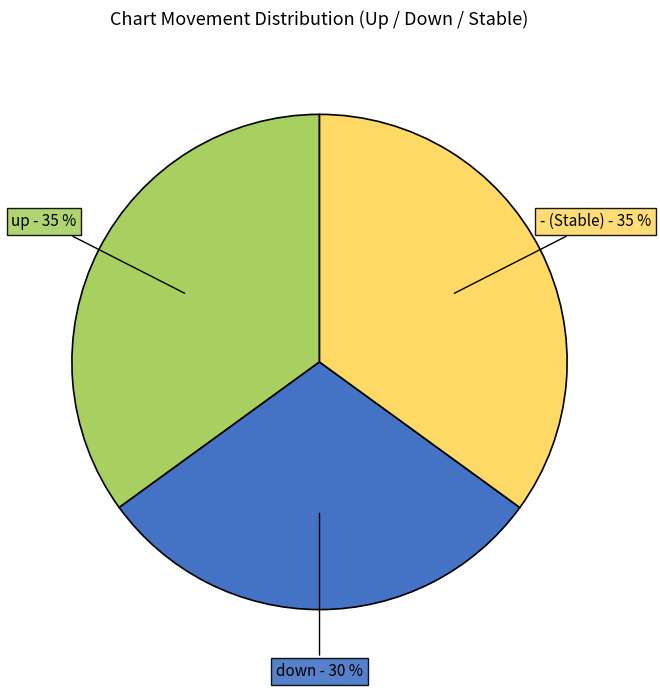

What is the ratio of the value at up to the value at -?

1.0